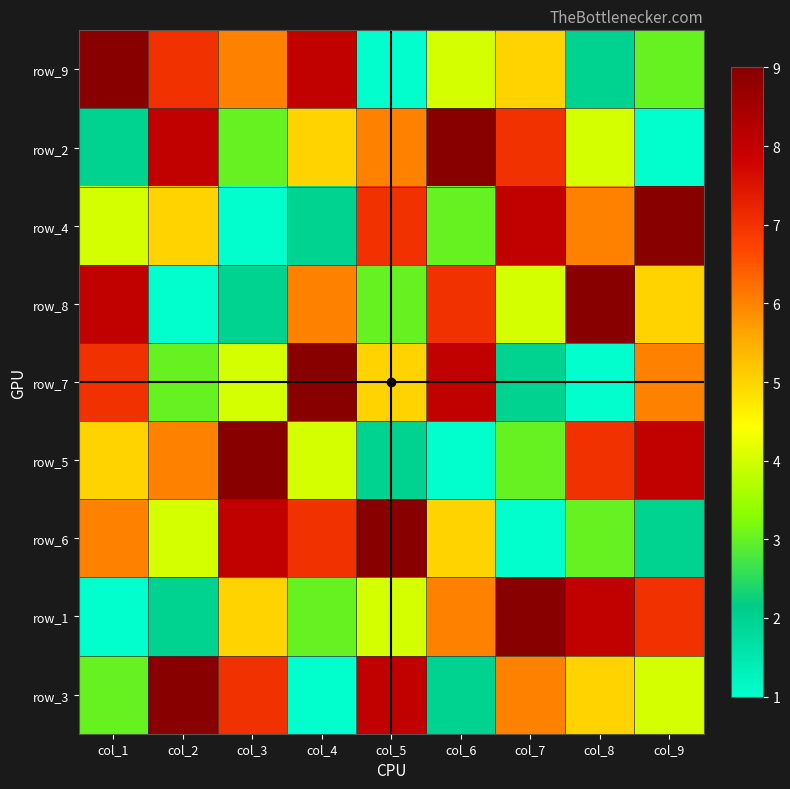

True or false: row_5 has a value of 8 at col_9.

True